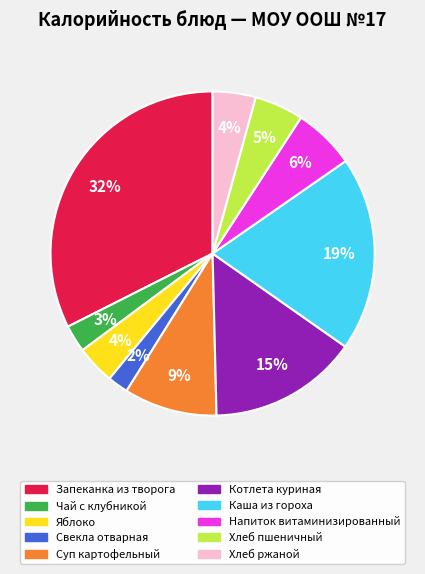

The Свекла отварная slice represents 16% of the pie. True or false?

False